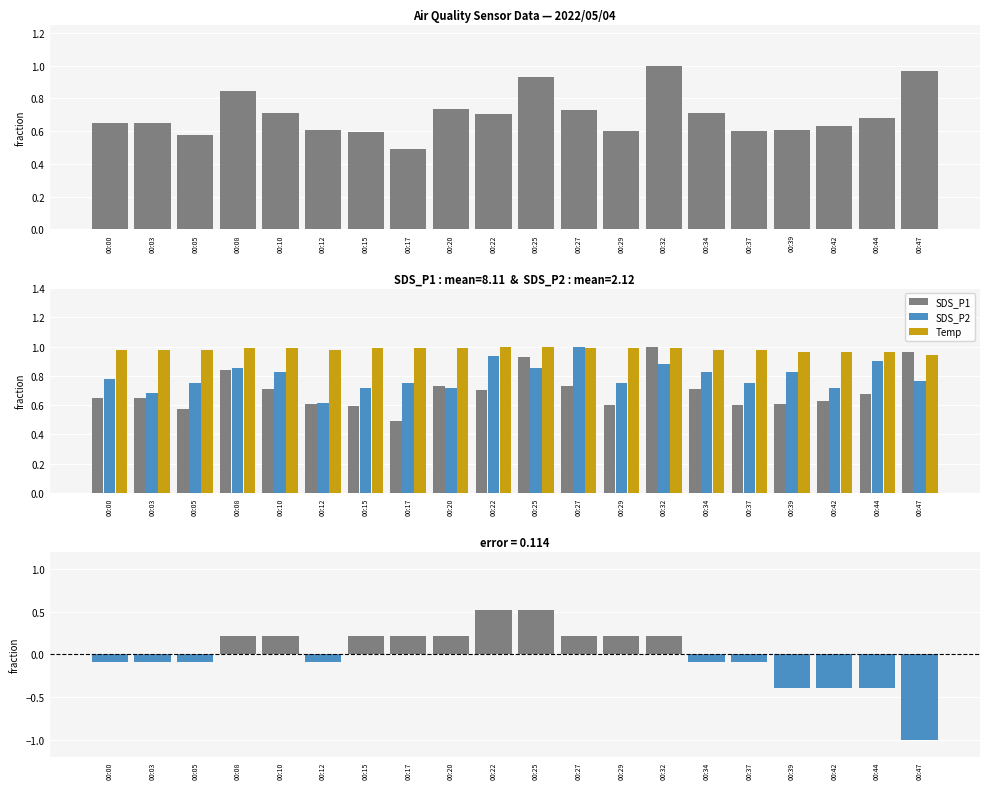

Reading left to right, what are all the values shown in this chart?

SDS_P1: 0.7	0.6	0.6	0.8	0.7	0.6	0.6	0.5	0.7	0.7	0.9	0.7	0.6	1.0	0.7	0.6	0.6	0.6	0.7	1.0
SDS_P2: 0.8	0.7	0.7	0.9	0.8	0.6	0.7	0.7	0.7	0.9	0.9	1.0	0.7	0.9	0.8	0.7	0.8	0.7	0.9	0.8
Temp: 1.0	1.0	1.0	1.0	1.0	1.0	1.0	1.0	1.0	1.0	1.0	1.0	1.0	1.0	1.0	1.0	1.0	1.0	1.0	0.9